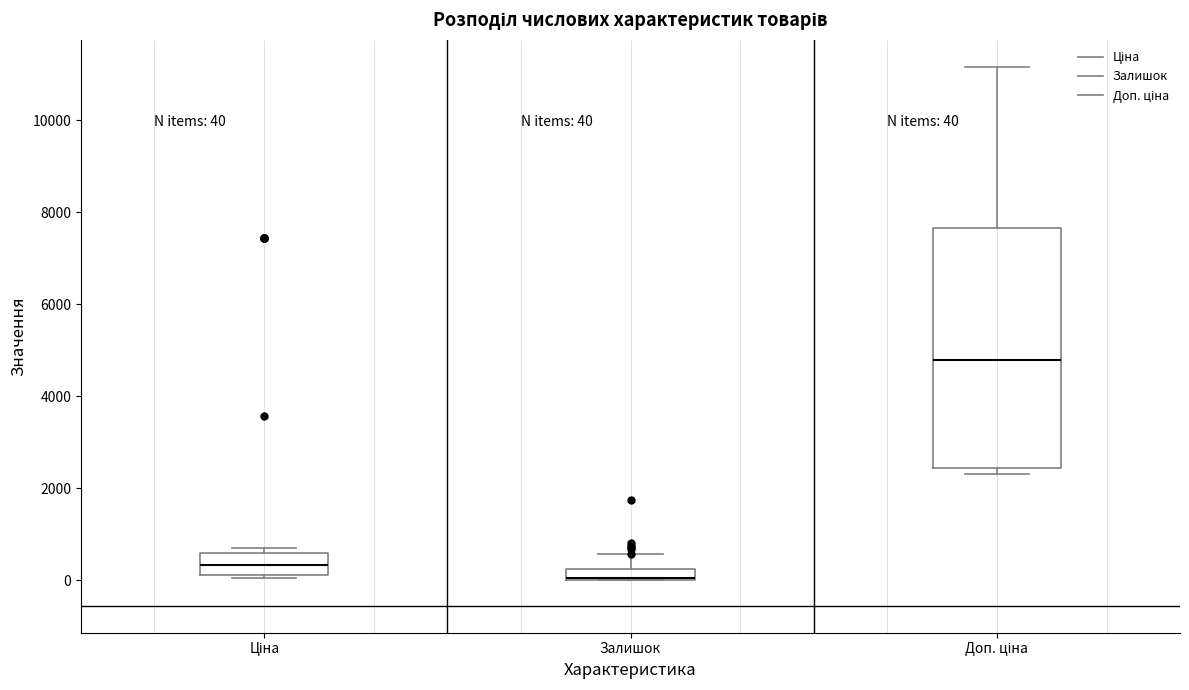

Which box is the tallest, from its lower edge to its upper edge?

Доп. ціна